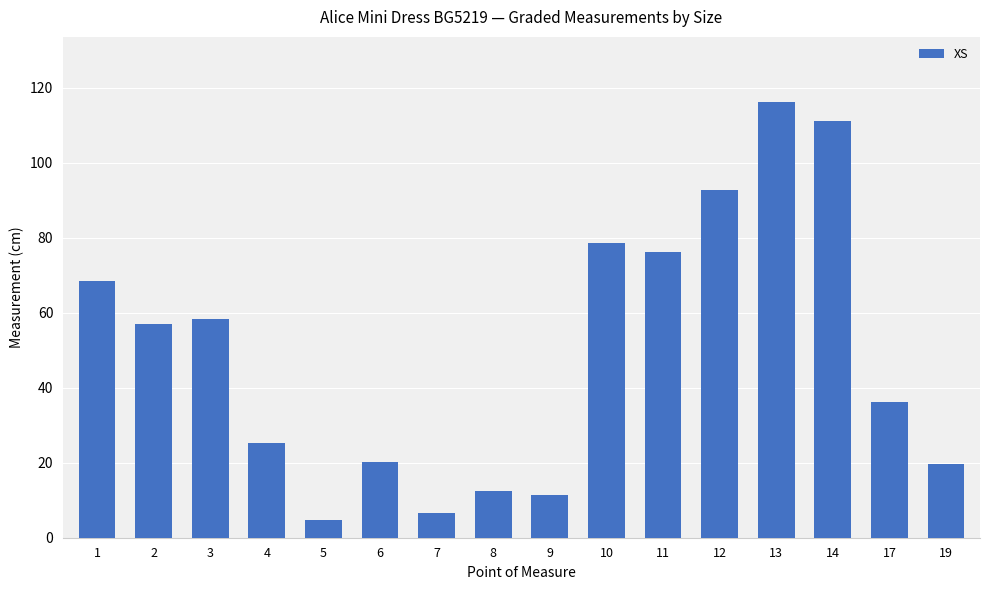

What is the change in value from 10 to 12?

+14.0